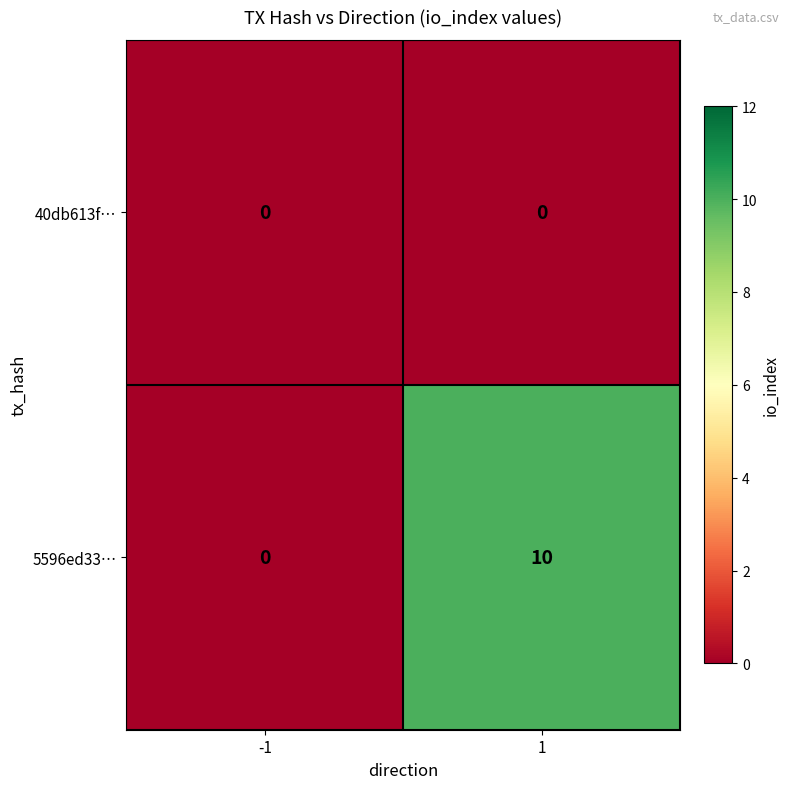

What is the greatest value displayed?

10